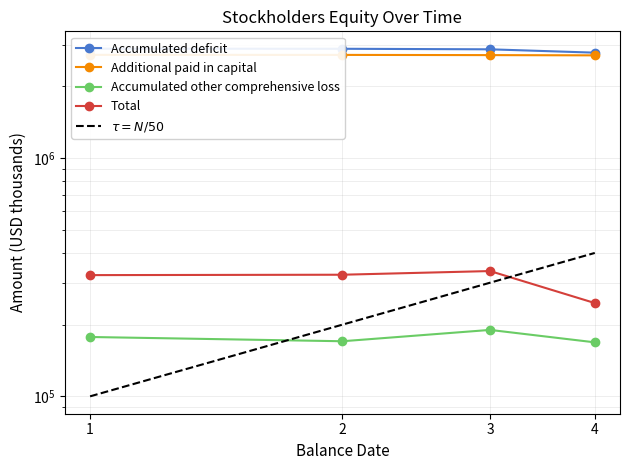

Read the Accumulated deficit value at 4, to the nearest 10.

2773800